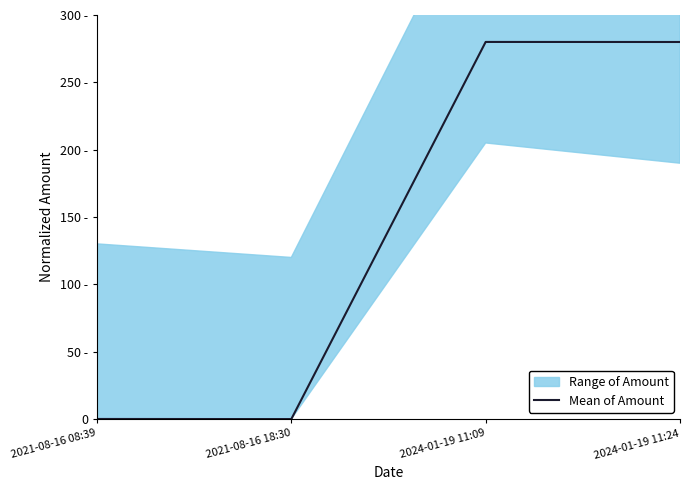

Is it true that the value at 2024-01-19 11:24 is 428.0?

False